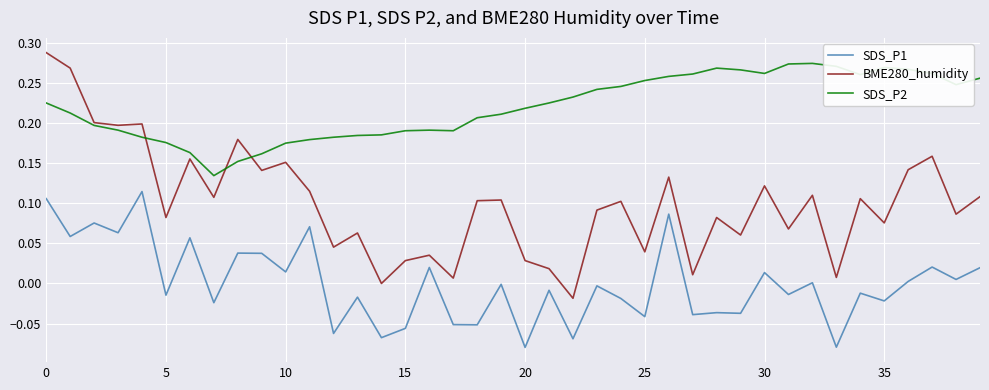

Rank the series by their average value, from highest to lowest.

BME280_humidity, SDS_P2, SDS_P1